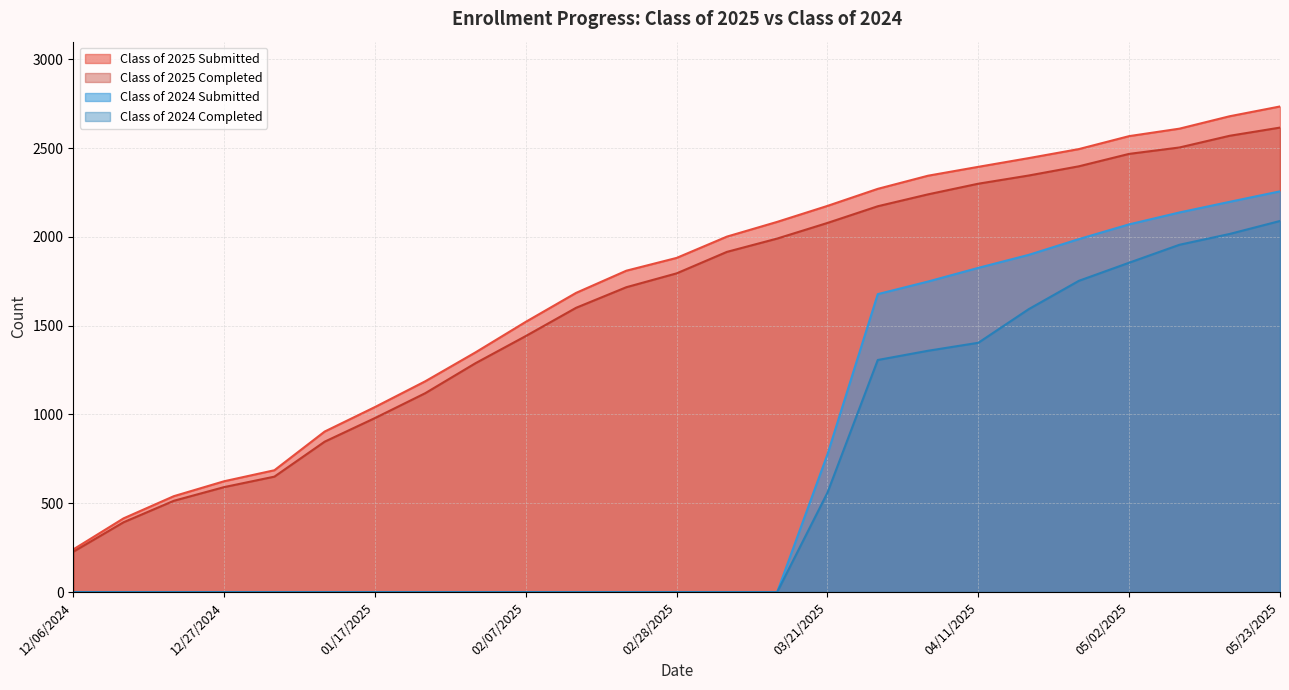

What is the value of the Class of 2025 Completed point at the 21st from the left?

2398